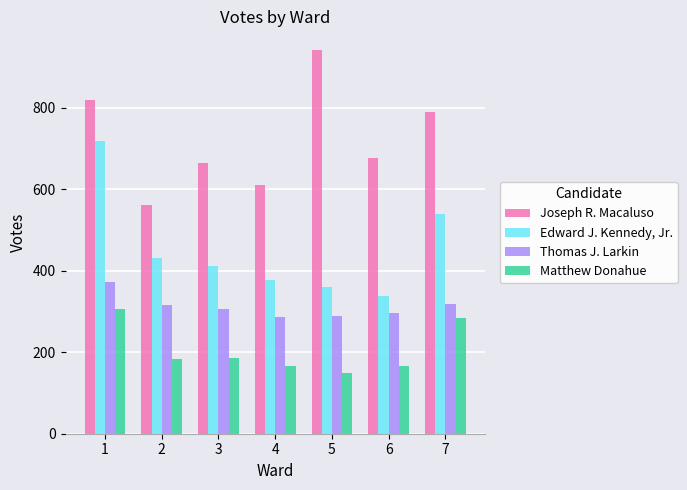

How many distinct data groups are displayed?

4